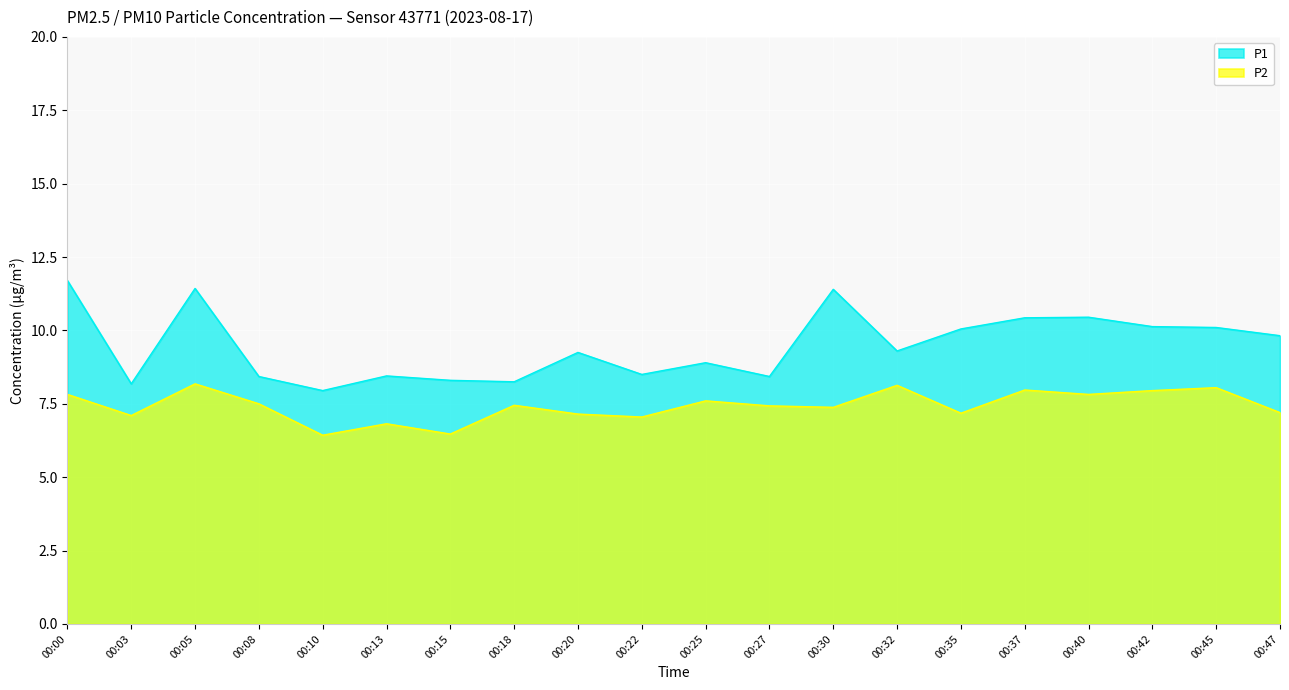

Between 00:20 and 00:32, which series saw the biggest shift?

P2